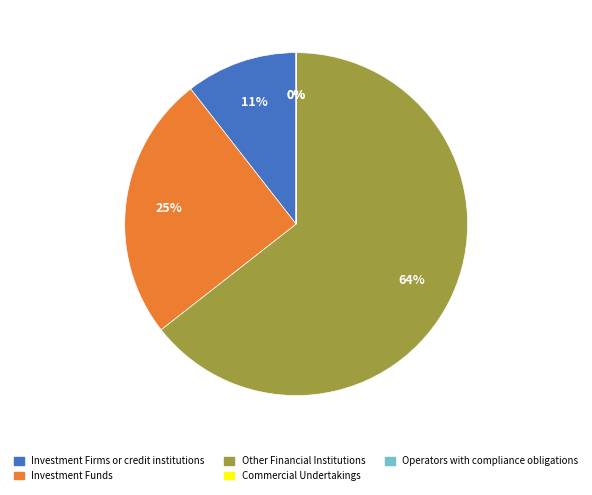

To the nearest percent, what is the average slice percentage?

20%